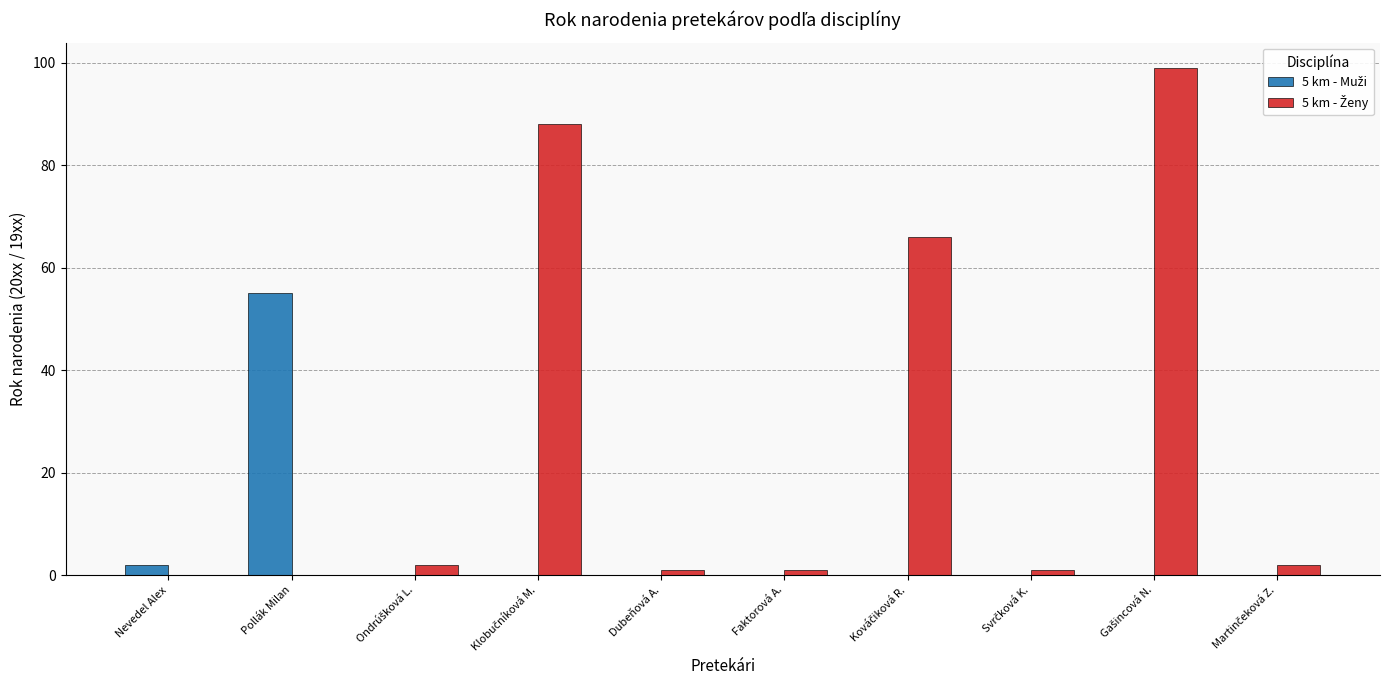

What is the greatest value displayed?

99